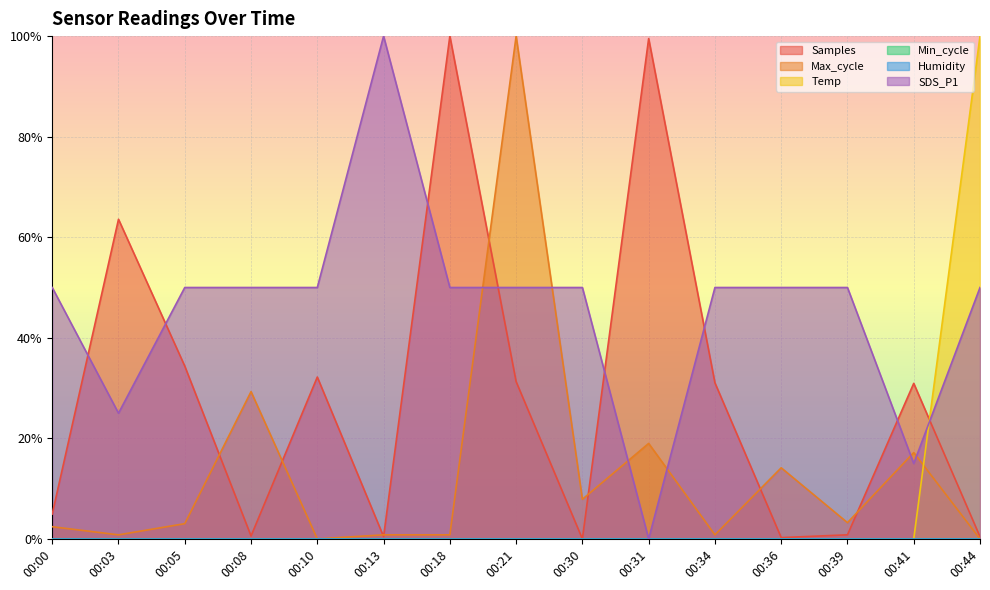

Which series has the largest range (max minus min)?

Samples